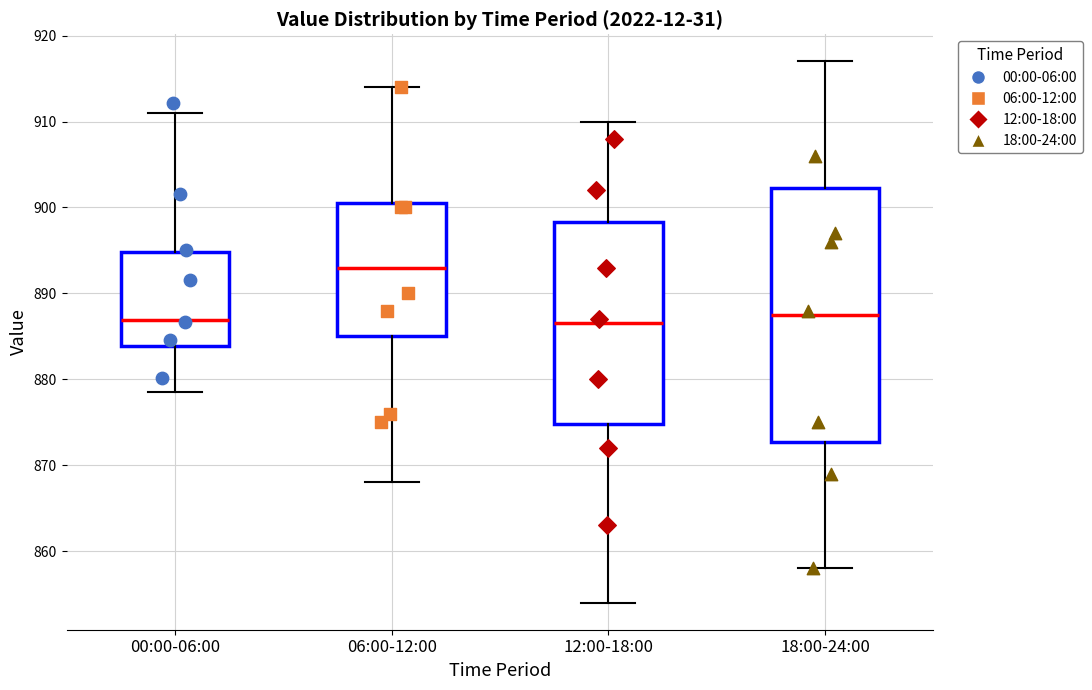

Comparing the boxes themselves (not the whiskers), which one is the tallest?

18:00-24:00